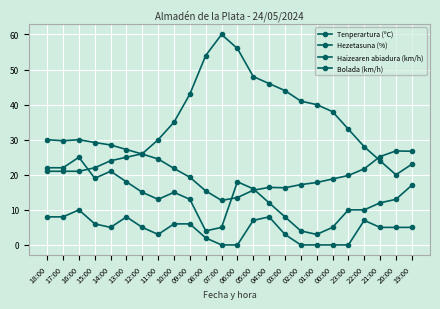

What is the label of the 22nd point from the right?

16:00